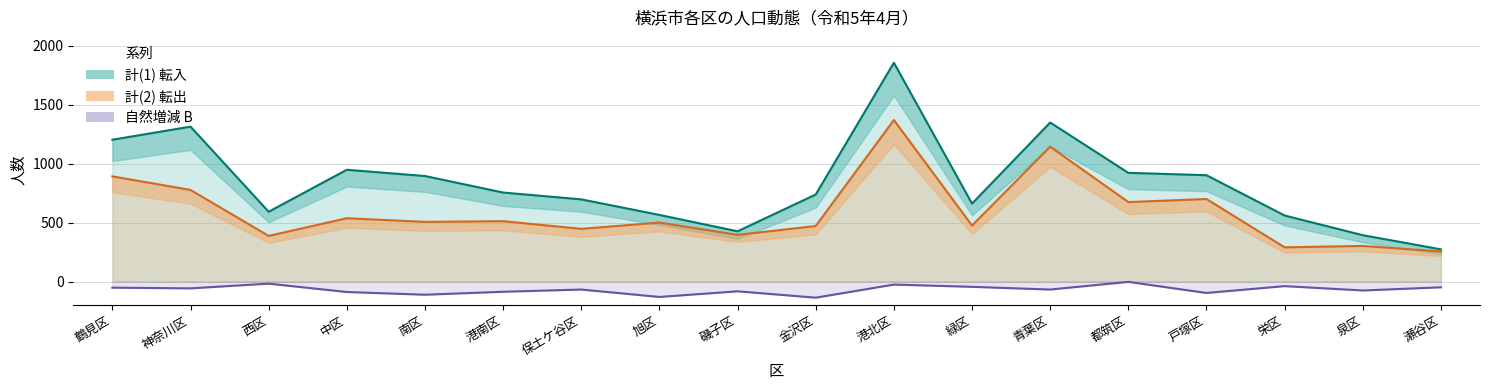

True or false: 計(2) 転出 (line) and 自然増減 B (line) cross at least once.

False